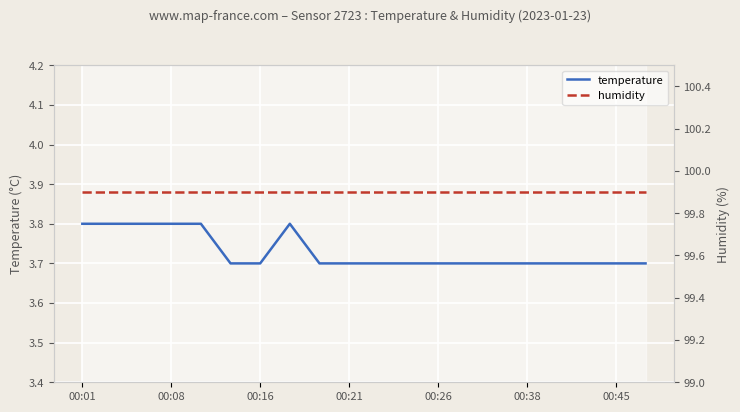

True or false: temperature and humidity intersect in this chart.

False